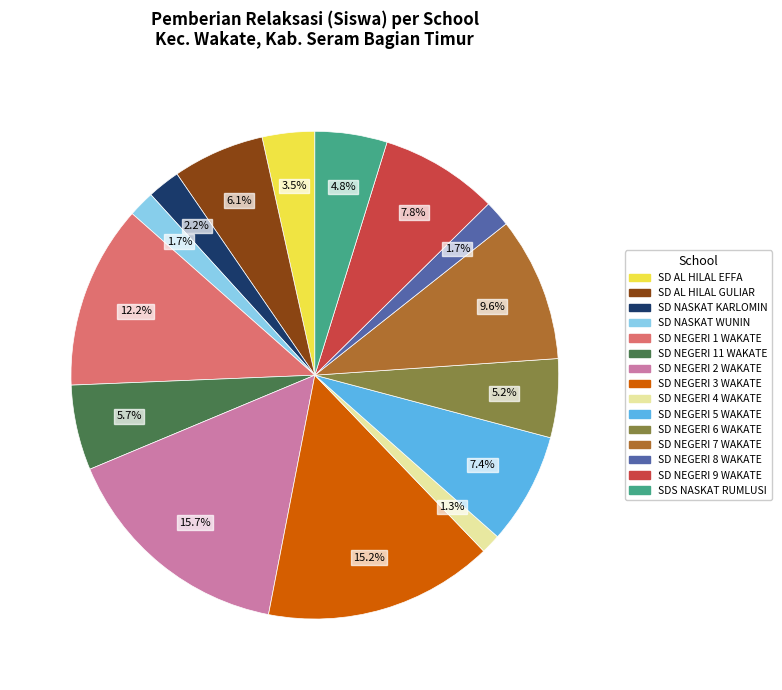

Does any single category account for the majority?

No